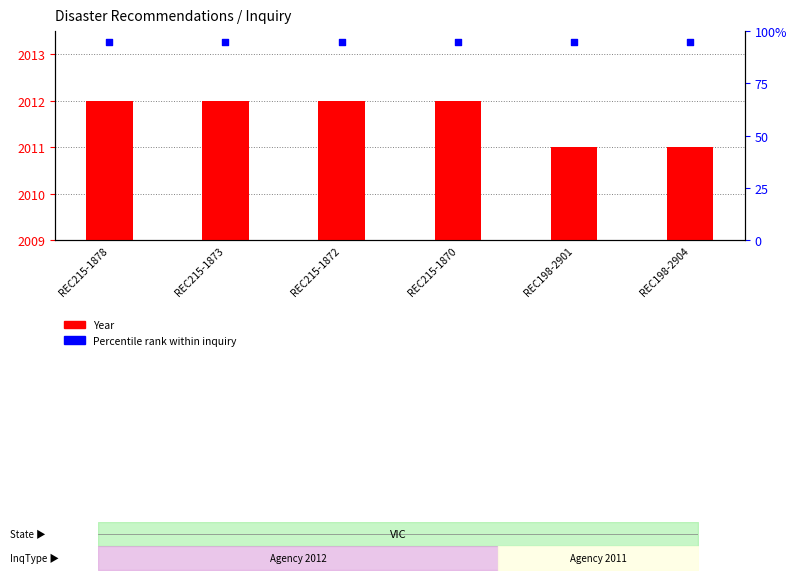

Is the value of Percentile rank within inquiry at REC215-1873 greater than the value of Year at REC198-2901?

No